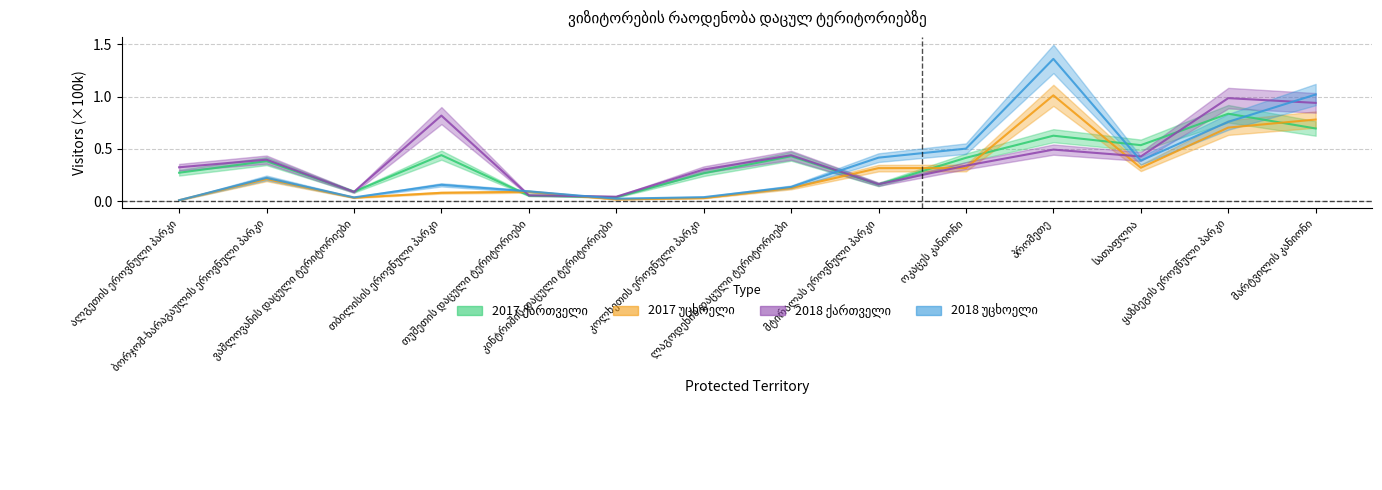

What is the spread (max minus min) of values at თბილისის ეროვნული პარკი?

0.7